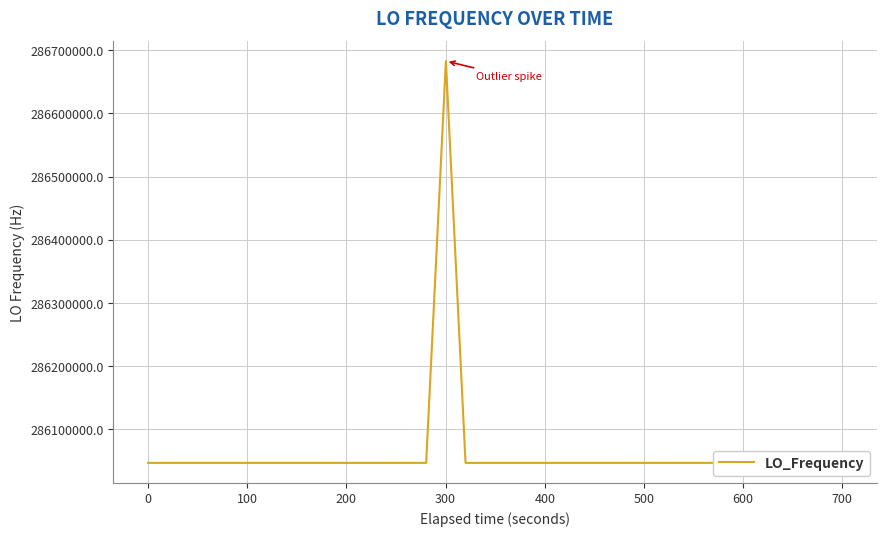

True or false: the data has more than 0 interior local peaks.

True